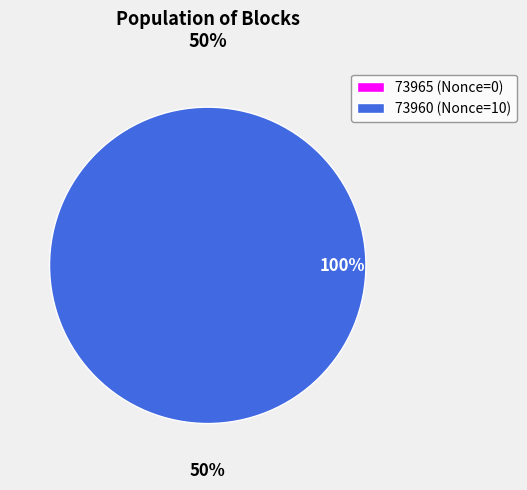

What is the total percentage of 73960 and 73965?

100.0%